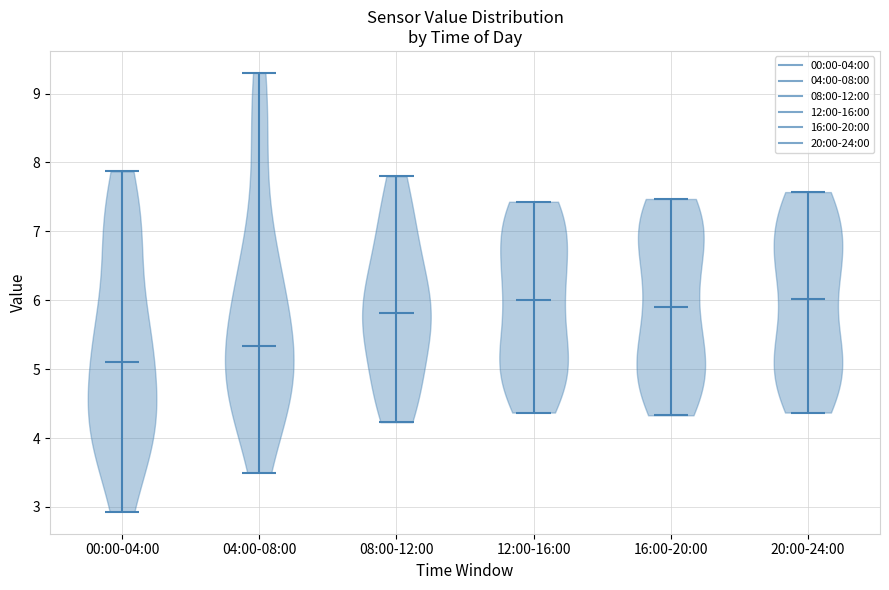

Reading left to right, read every violin against the y-axis: where its median line is, and the lowest and highest points it reaches. The values are not printed on the chart, so give them approximately, as read against the axis.

00:00-04:00: median line 5.1, lowest point 2.9, highest point 7.9
04:00-08:00: median line 5.3, lowest point 3.5, highest point 9.3
08:00-12:00: median line 5.8, lowest point 4.2, highest point 7.8
12:00-16:00: median line 6.0, lowest point 4.4, highest point 7.4
16:00-20:00: median line 5.9, lowest point 4.3, highest point 7.5
20:00-24:00: median line 6.0, lowest point 4.4, highest point 7.6